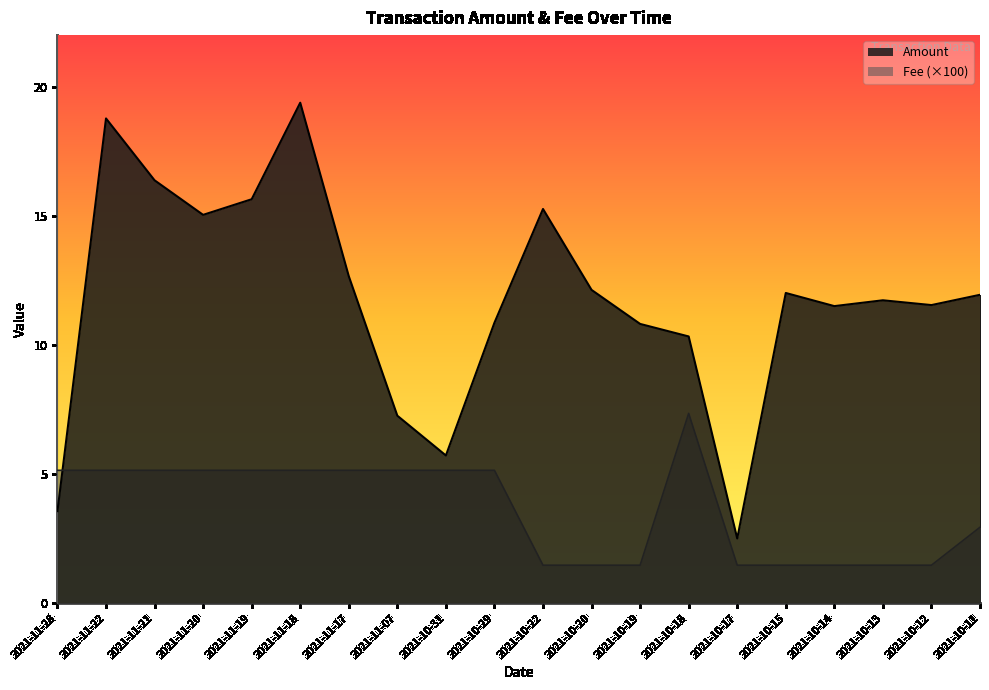

At how many categories does at least one series exceed 2?

20